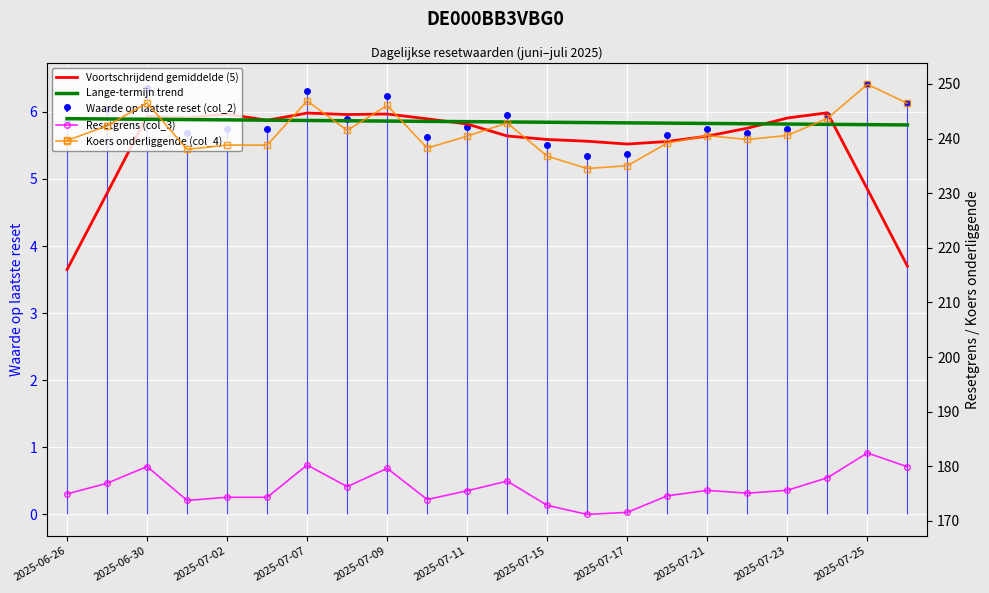

The Koers onderliggende (col_4) series shows 249.9 at 2025-07-25. True or false?

True